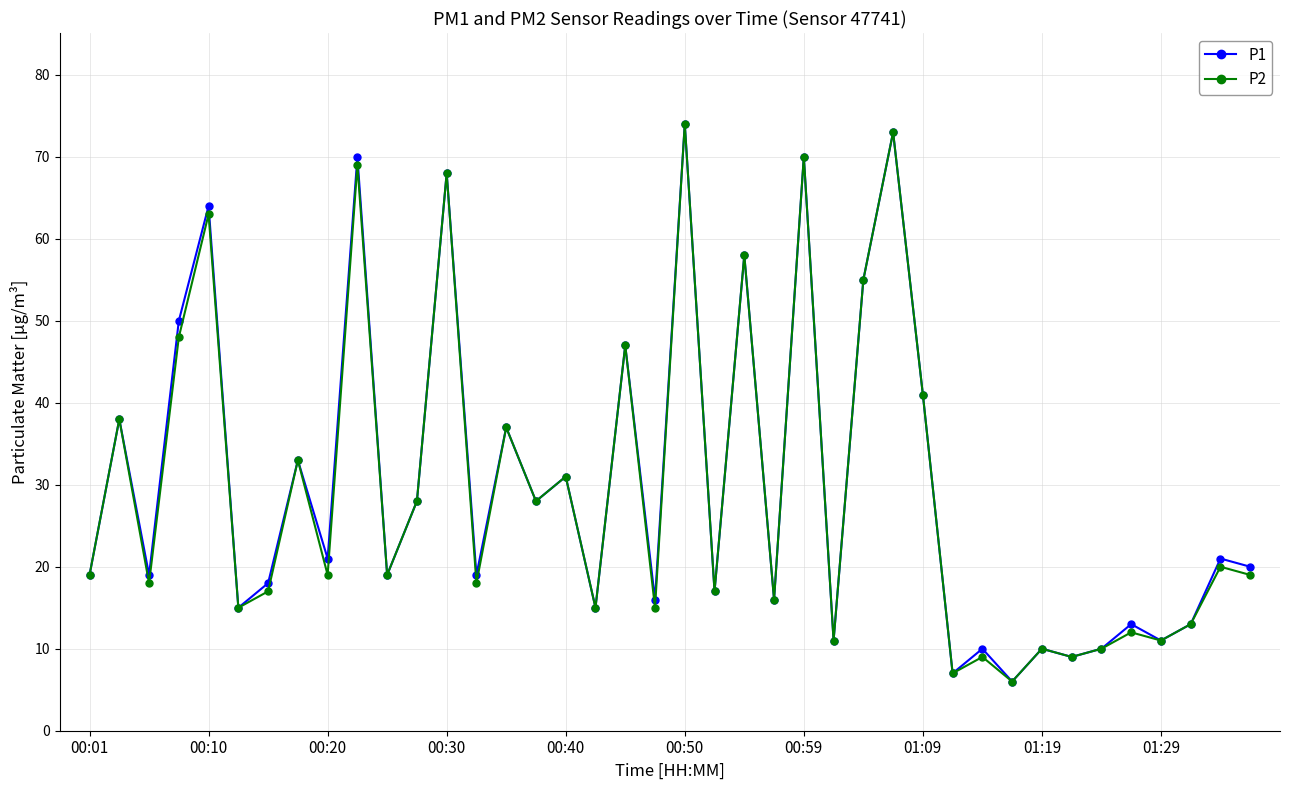

True or false: P2 has more than 0 points higher than both neighbors.

True